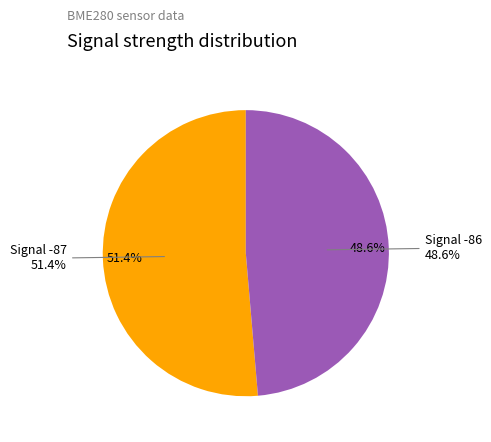

Does 15 represent more than half of the total?

No